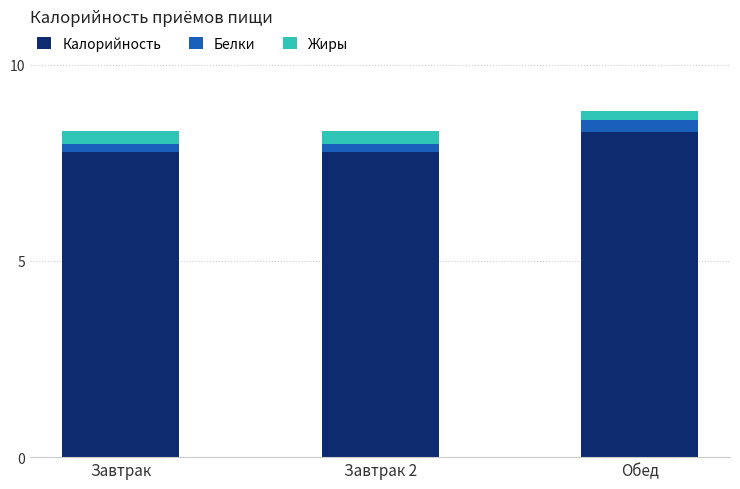

At which category is the sum across all series the highest?

Обед